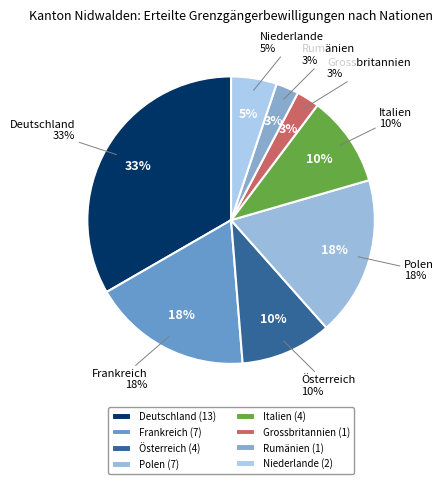

What percentage do Grossbritannien and Rumänien together represent?

5.1%